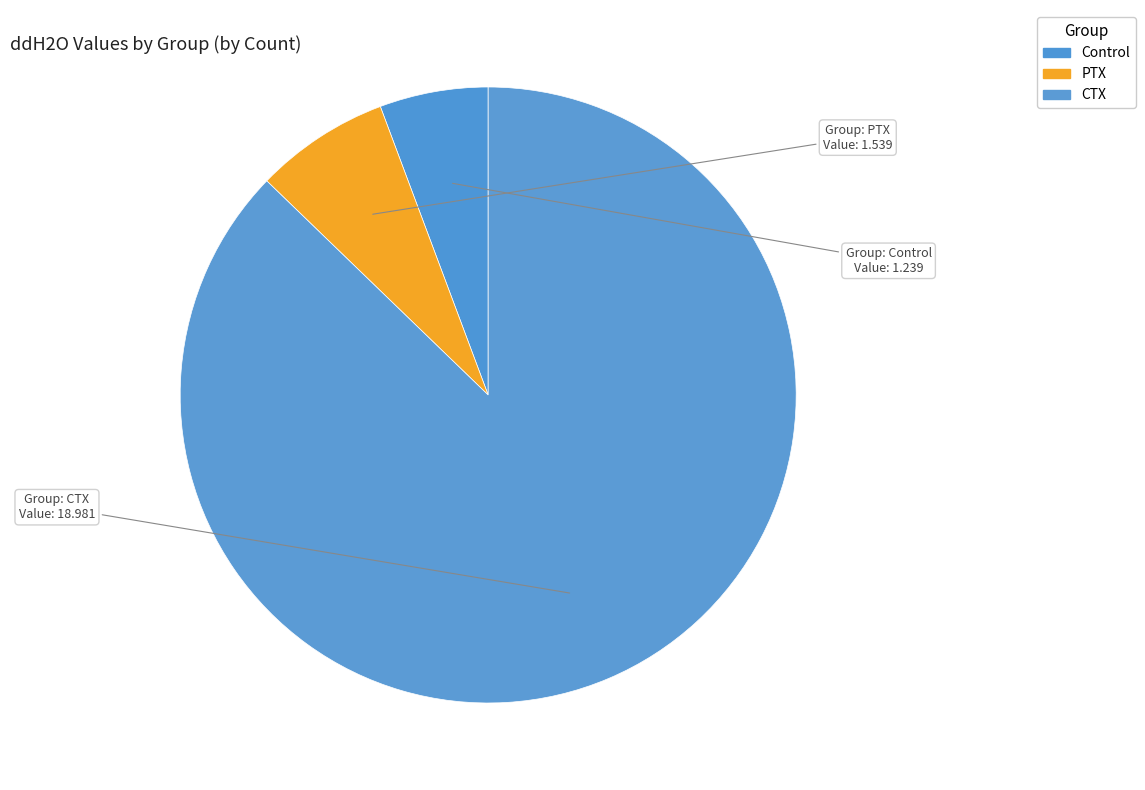

To the nearest percent, what is the average slice percentage?

33%